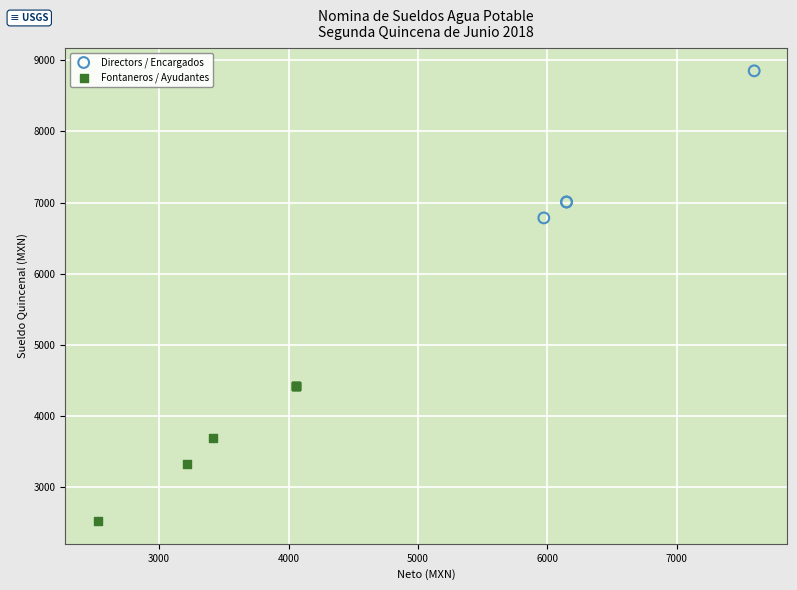

Which series contains the highest Y value?

Directors / Encargados